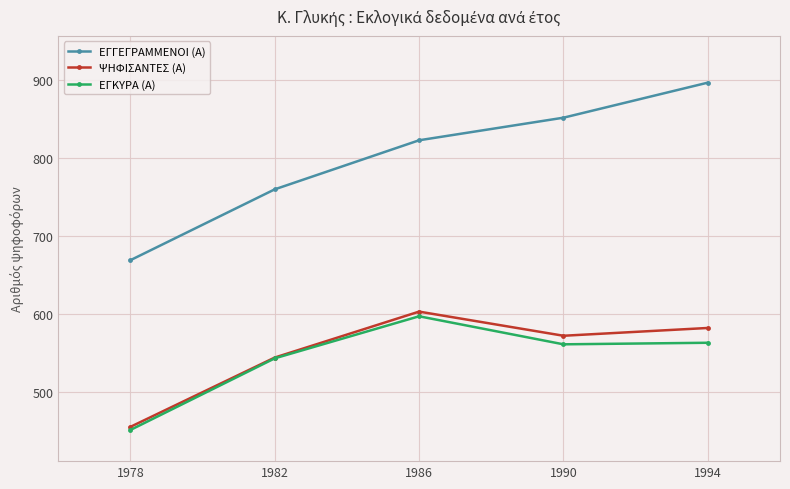

How many categories are shown in the chart?

5